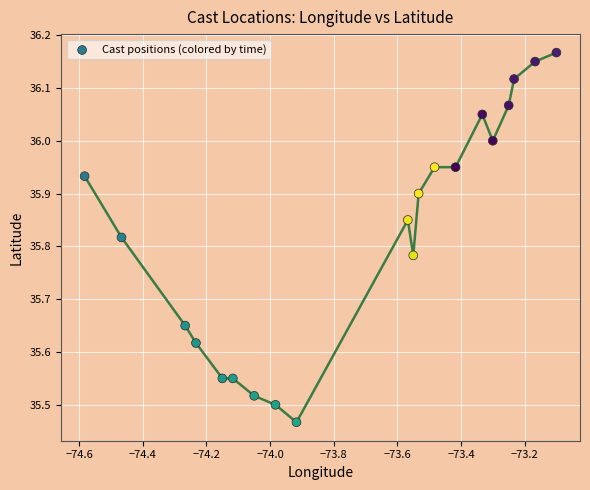

What is the range of X values (max minus min)?

1.5